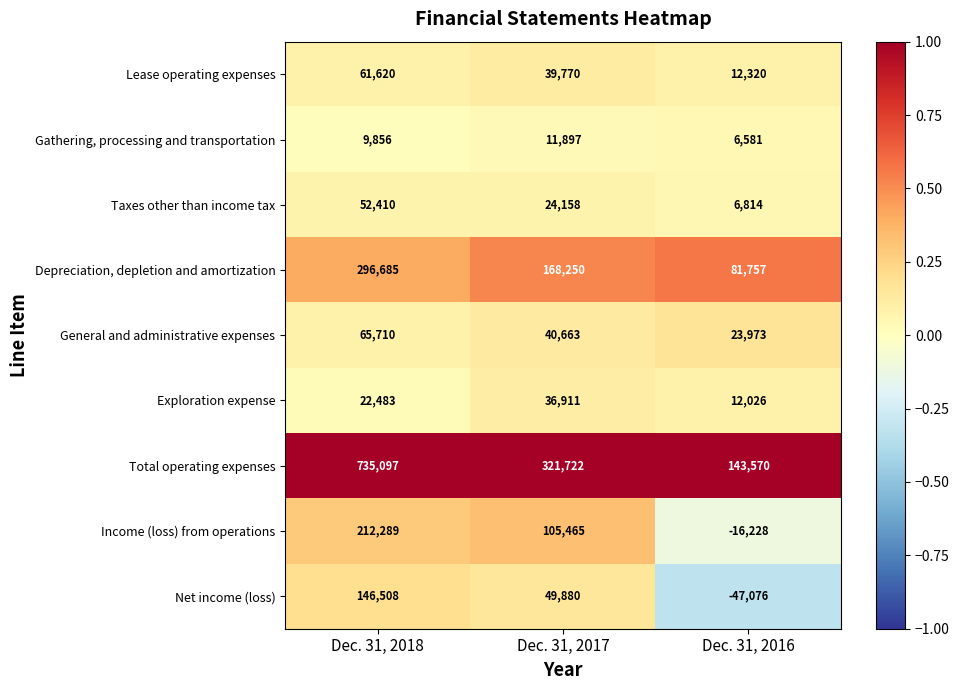

Which series has the largest total across all categories?

Total operating expenses